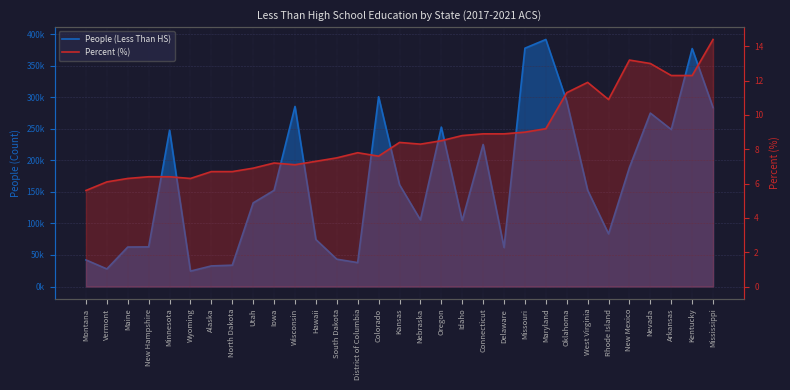

At Mississippi, list the series in order from smallest to largest.

Percent (%), People (Less Than HS)